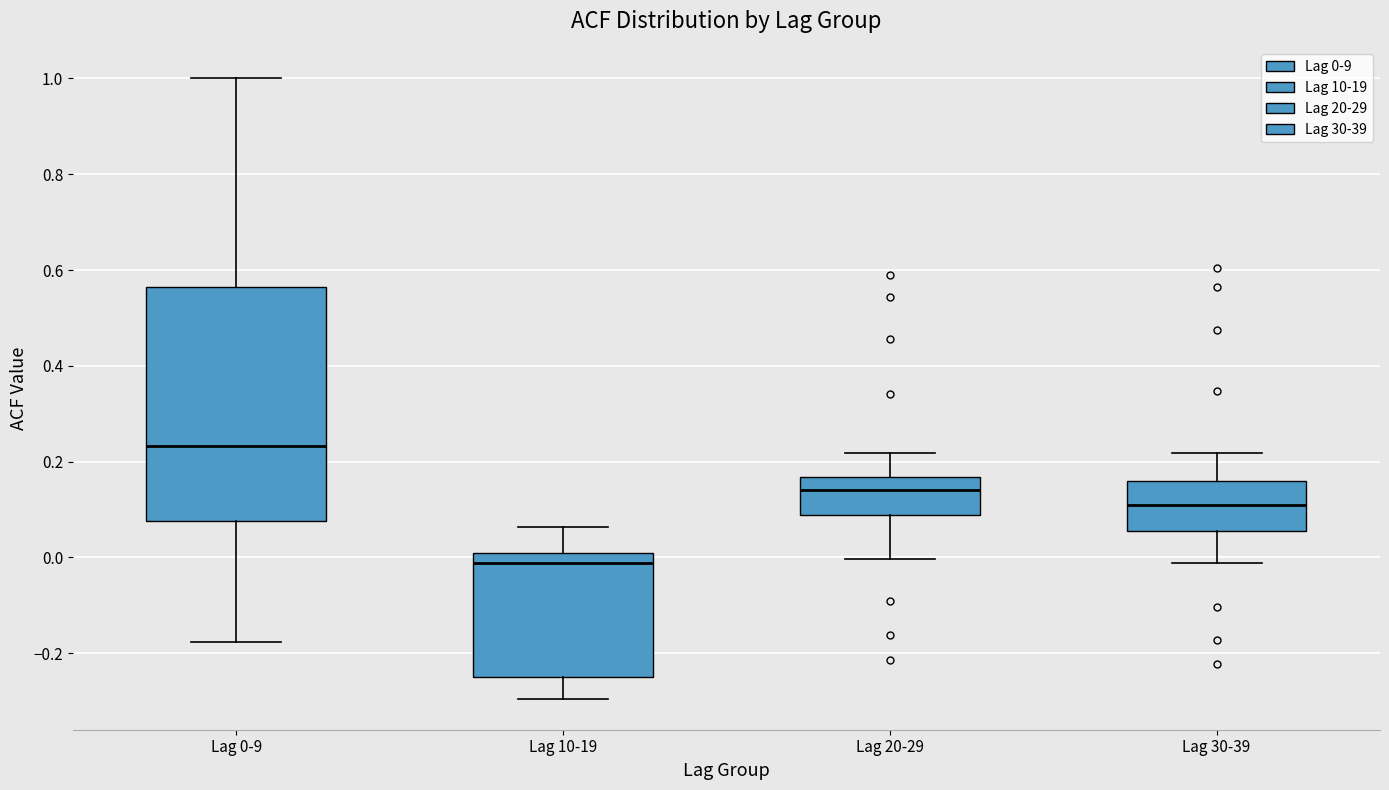

Reading left to right, transcribe this box plot: for each box, give where its median line is, the range the box spans, and where its two whiskers end, as read against the y-axis. The values are not printed on the chart, so give them approximately, as read against the axis.

Lag 0-9: median 0.24, box 0.08 to 0.56, whiskers -0.18 to 1.00
Lag 10-19: median -0.02, box -0.24 to 0.00, whiskers -0.30 to 0.06
Lag 20-29: median 0.14, box 0.08 to 0.16, whiskers 0.00 to 0.22
Lag 30-39: median 0.10, box 0.06 to 0.16, whiskers -0.02 to 0.22